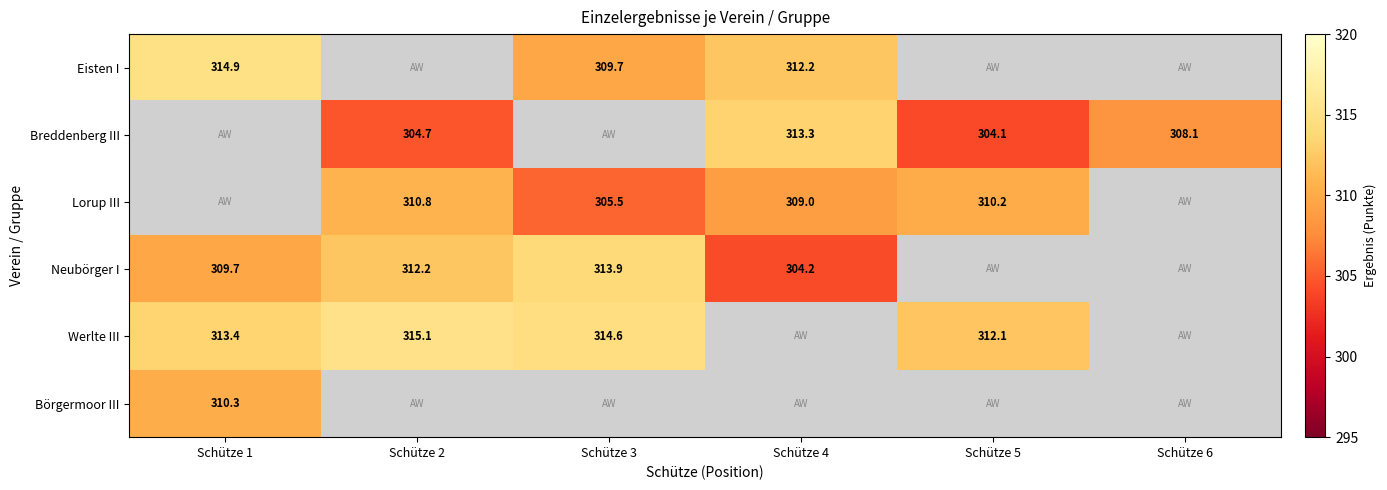

True or false: Werlte III has a value of 63.0 at Schütze 5.

False